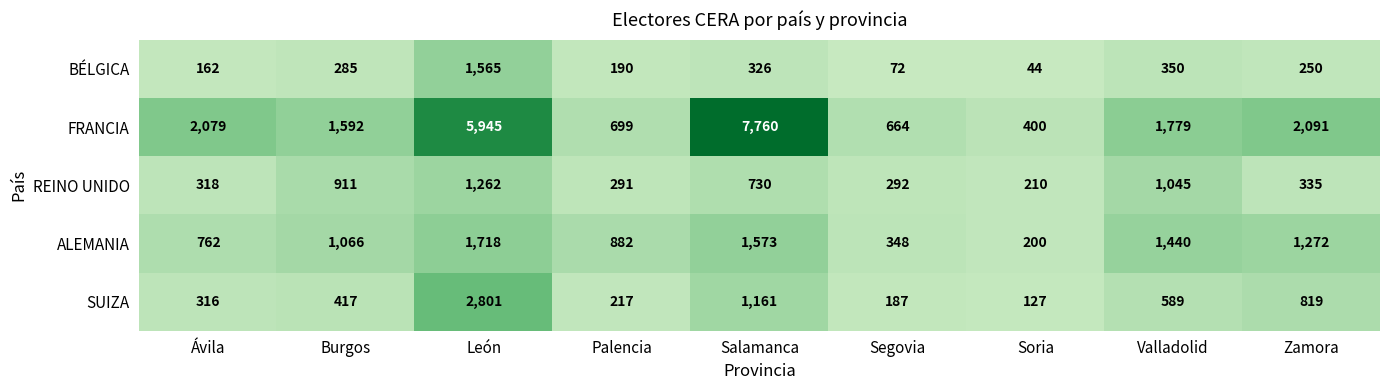

Which series changed the most between León and Segovia?

FRANCIA